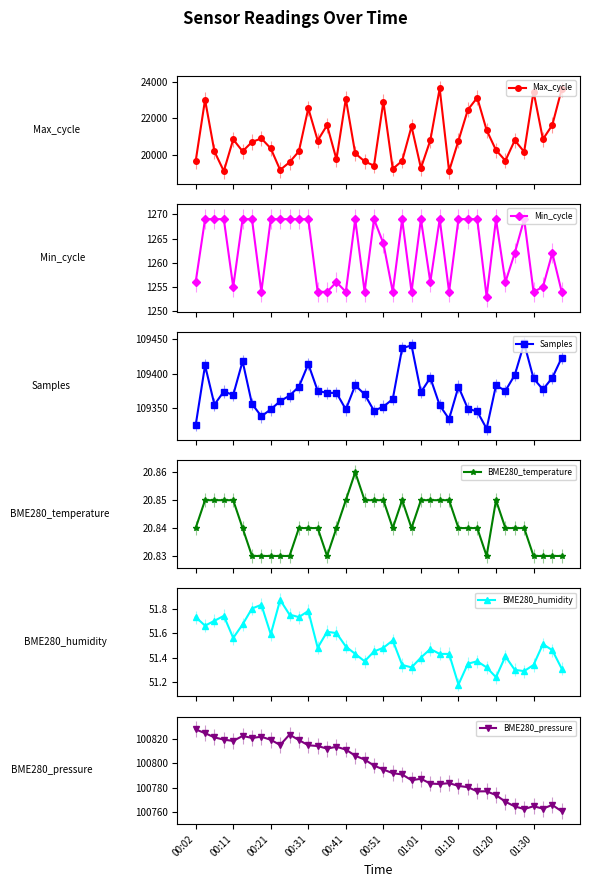

Reading left to right, list all the values displayed in this chart.

Max_cycle: 19647.0	23030.0	20182.0	19101.0	20846.0	20191.0	20705.0	20899.0	20351.0	19165.0	19590.0	20192.0	22560.0	20784.0	21626.0	19749.0	23081.0	20078.0	19637.0	19401.0	22923.0	19225.0	19666.0	21560.0	19270.0	20794.0	23651.0	19104.0	20775.0	22478.0	23144.0	21357.0	20256.0	19675.0	20798.0	20163.0	23479.0	20855.0	21639.0	23606.0
Min_cycle: 1256.0	1269.0	1269.0	1269.0	1255.0	1269.0	1269.0	1254.0	1269.0	1269.0	1269.0	1269.0	1269.0	1254.0	1254.0	1256.0	1254.0	1269.0	1254.0	1269.0	1264.0	1254.0	1269.0	1254.0	1269.0	1256.0	1269.0	1254.0	1269.0	1269.0	1269.0	1253.0	1269.0	1256.0	1262.0	1269.0	1254.0	1255.0	1262.0	1254.0
Samples: 109325.0	109412.0	109355.0	109374.0	109369.0	109418.0	109356.0	109338.0	109348.0	109360.0	109368.0	109381.0	109414.0	109375.0	109372.0	109372.0	109348.0	109383.0	109370.0	109346.0	109352.0	109363.0	109437.0	109441.0	109373.0	109394.0	109354.0	109334.0	109381.0	109349.0	109345.0	109320.0	109383.0	109375.0	109398.0	109444.0	109393.0	109377.0	109394.0	109423.0
BME280_temperature: 20.8	20.9	20.9	20.9	20.9	20.8	20.8	20.8	20.8	20.8	20.8	20.8	20.8	20.8	20.8	20.8	20.9	20.9	20.9	20.9	20.9	20.8	20.9	20.8	20.9	20.9	20.9	20.9	20.8	20.8	20.8	20.8	20.9	20.8	20.8	20.8	20.8	20.8	20.8	20.8
BME280_humidity: 51.7	51.7	51.7	51.7	51.6	51.7	51.8	51.8	51.6	51.9	51.8	51.7	51.8	51.5	51.6	51.6	51.5	51.4	51.4	51.5	51.5	51.5	51.3	51.3	51.4	51.5	51.4	51.4	51.2	51.4	51.4	51.3	51.2	51.4	51.3	51.3	51.3	51.5	51.5	51.3
BME280_pressure: 100828.1	100824.9	100821.5	100819.6	100818.6	100822.6	100821.0	100822.0	100819.5	100815.2	100823.8	100819.2	100815.0	100814.3	100812.2	100813.7	100811.4	100806.3	100803.2	100798.2	100795.0	100791.9	100790.9	100786.1	100787.3	100783.4	100783.0	100783.7	100781.4	100780.4	100776.9	100777.0	100773.9	100768.4	100764.6	100762.3	100764.7	100762.7	100765.8	100760.5